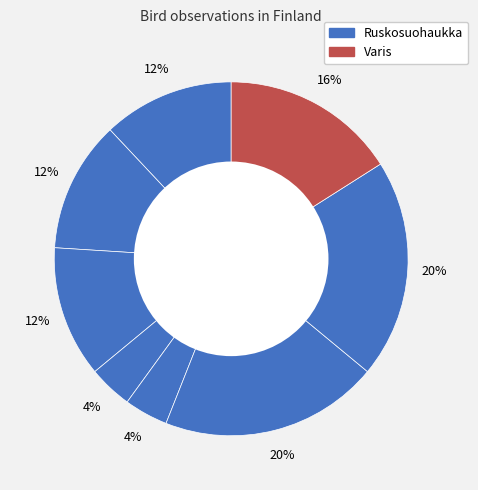

Count the number of slices in the pie.

8